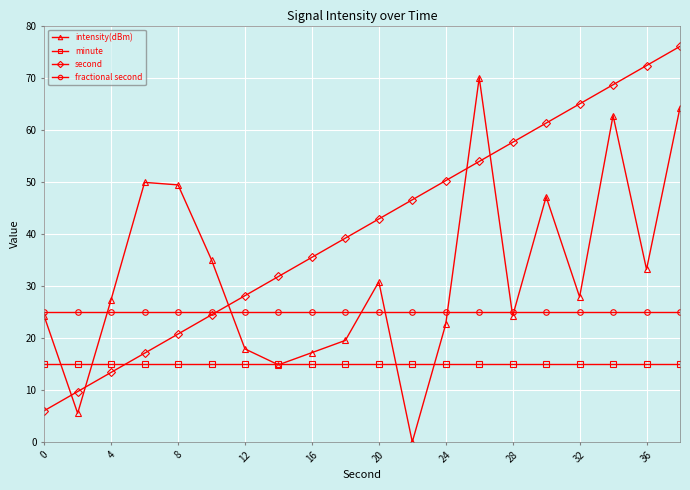

List the series in order of their peak value, highest first.

second, intensity(dBm), fractional second, minute